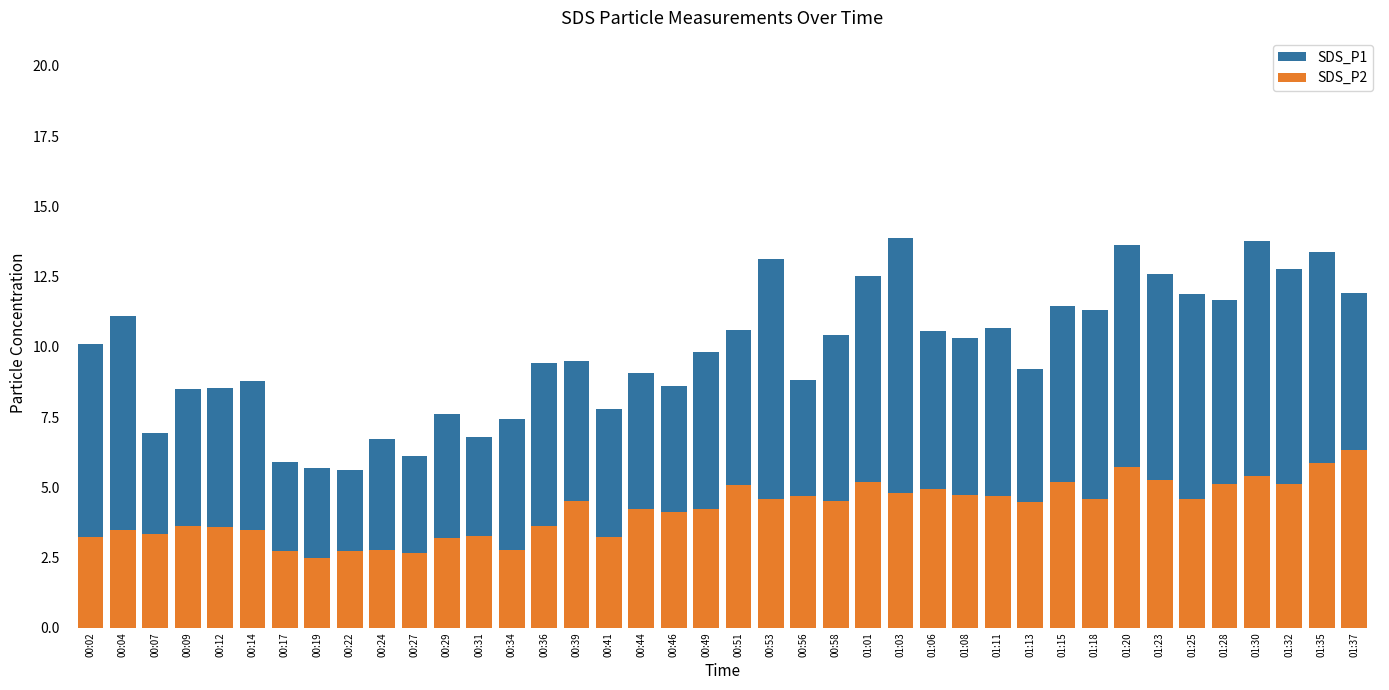

Rank the series at 01:20 from lowest to highest value.

SDS_P2, SDS_P1